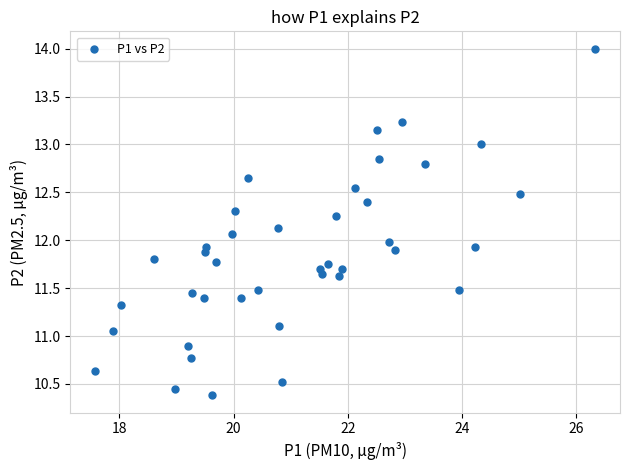

What is the range of Y values (max minus min)?

3.6